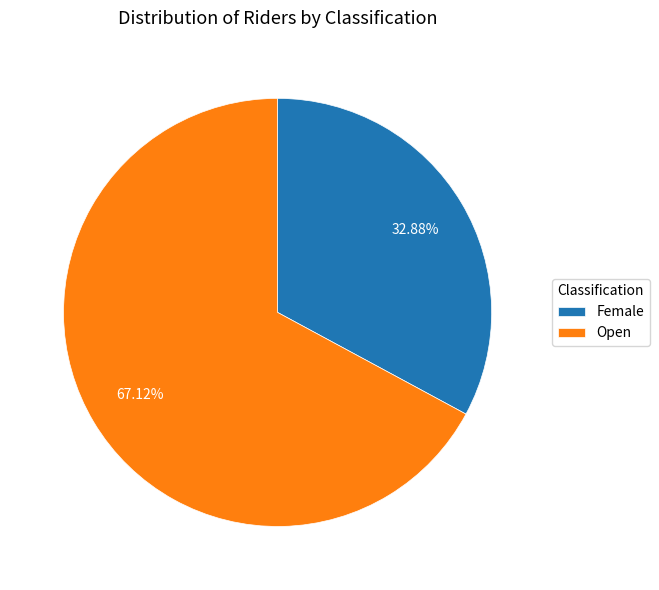

What is the ratio of the value at Female to the value at Open?

0.5